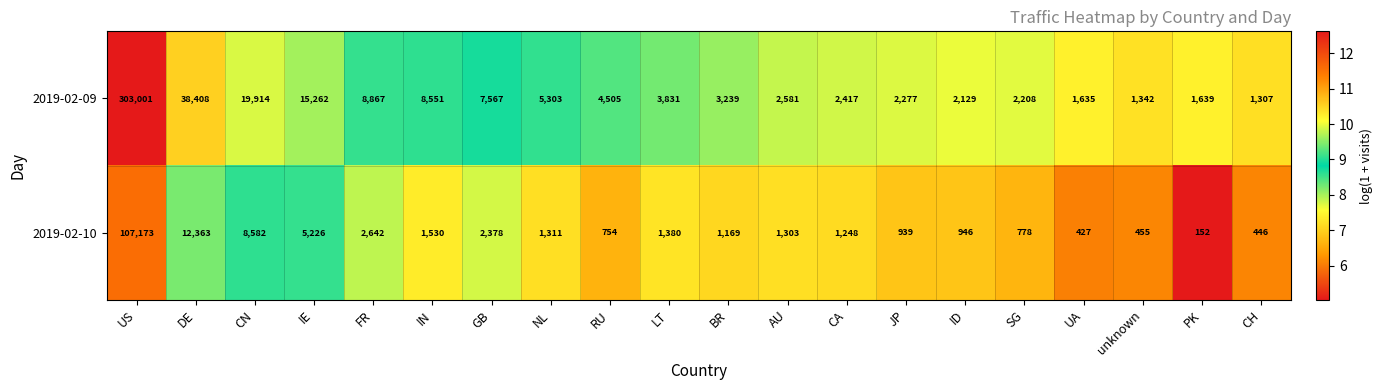

Is it true that 2019-02-10 equals 683 at AU?

False